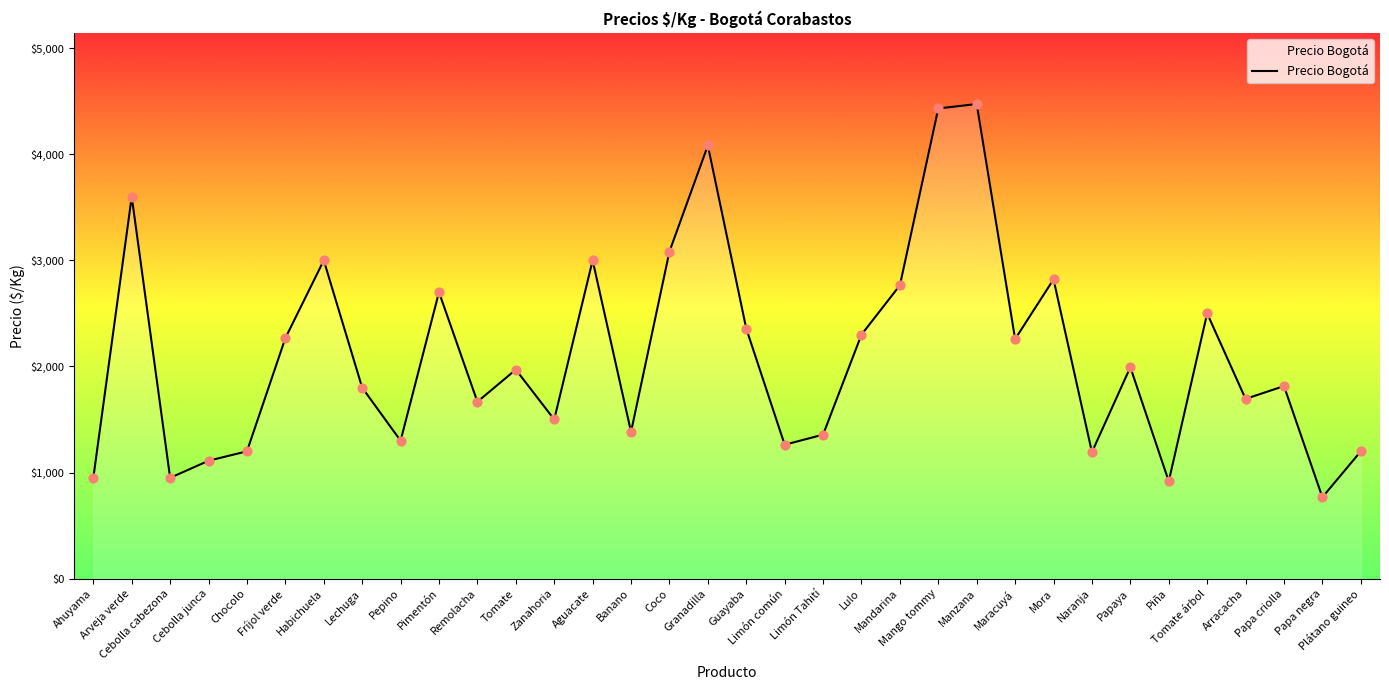

Approximately how many times larger is the value at Habichuela compared to Mango tommy?

0.7